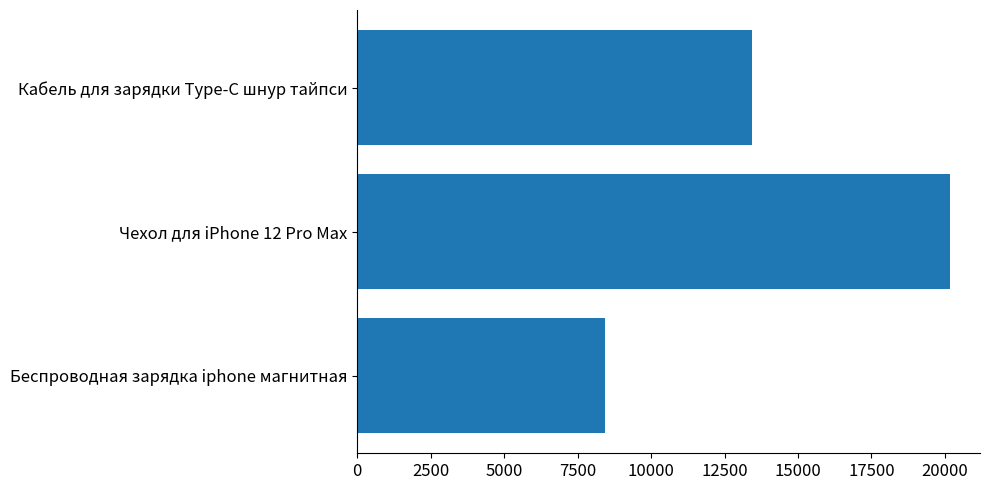

Which has a higher value, Чехол для iPhone 12 Pro Max or Кабель для зарядки Type-C шнур тайпси?

Чехол для iPhone 12 Pro Max